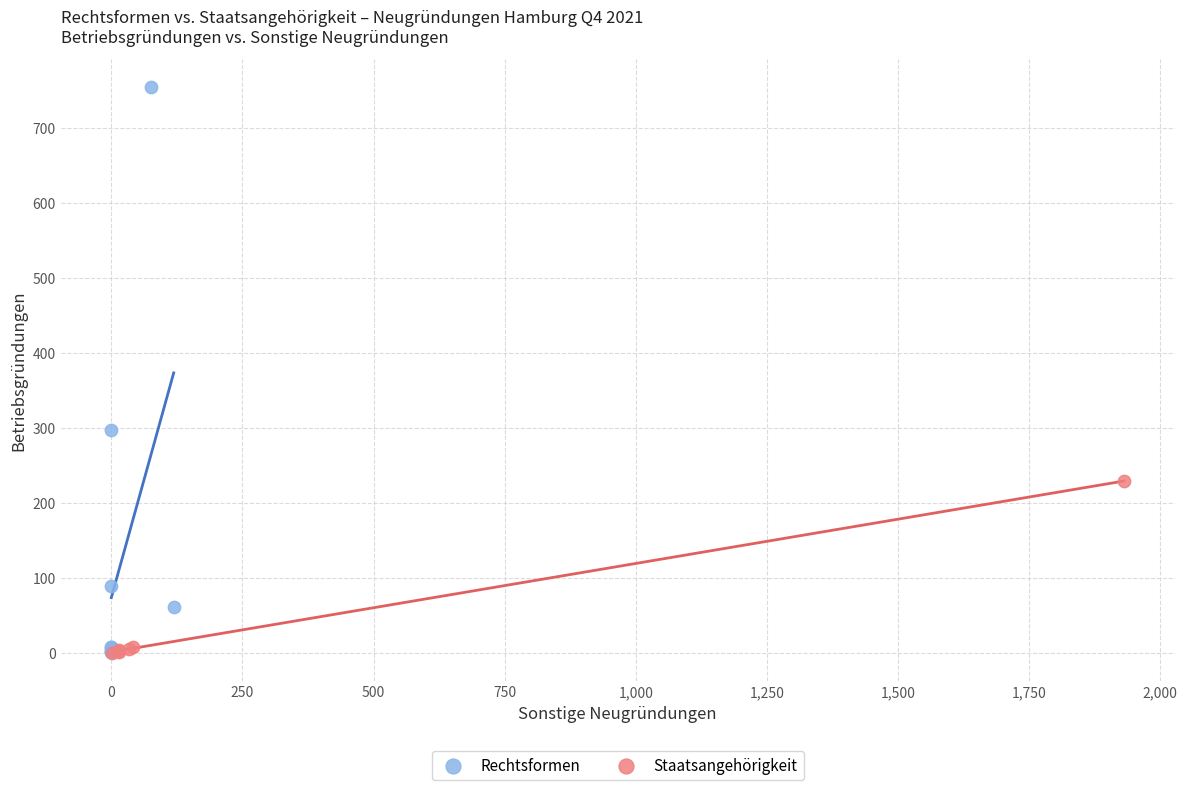

Which series has the widest spread of Y values?

Rechtsformen